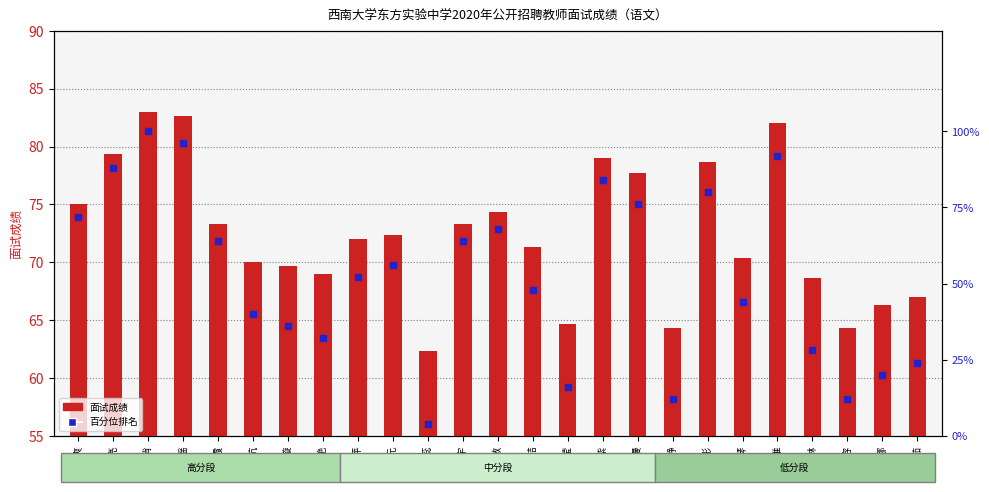

Which series contains the highest Y value?

百分位排名